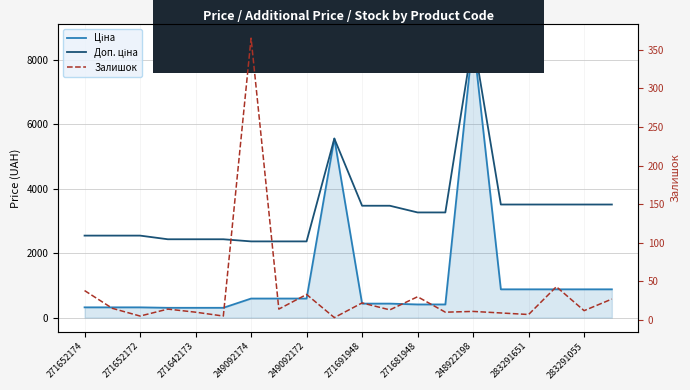

How many lines are shown in the chart?

3